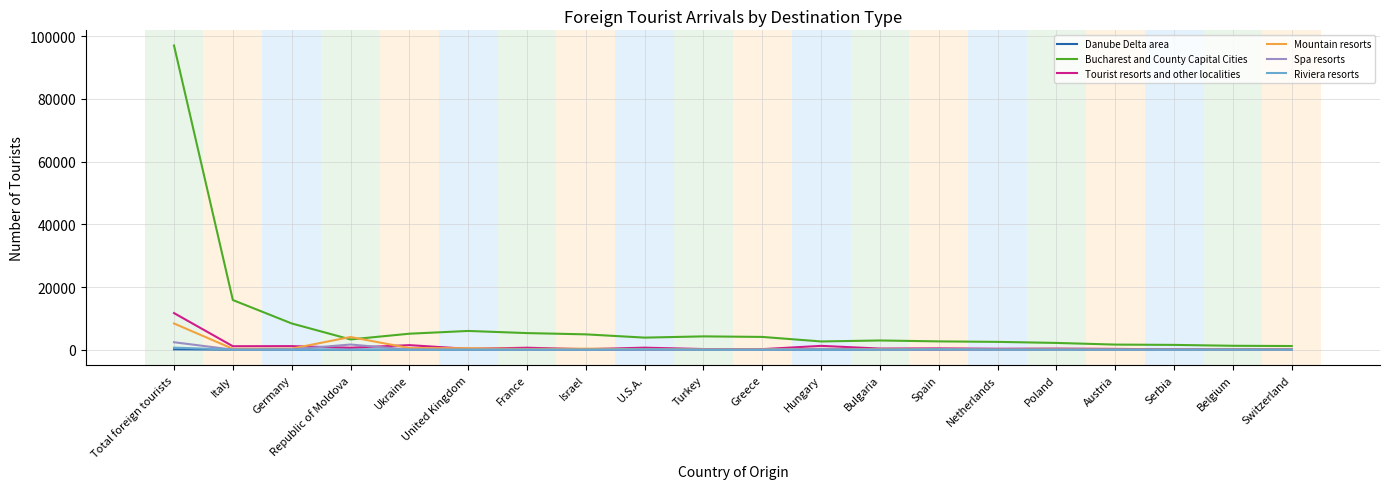

Count the number of data series in this chart.

6